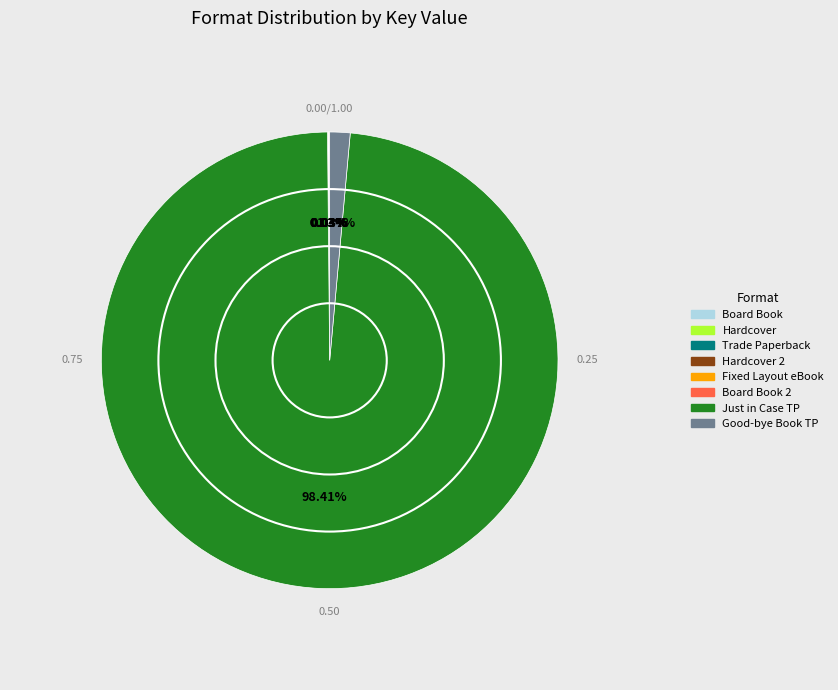

Is there any slice that represents more than half of the pie?

Yes